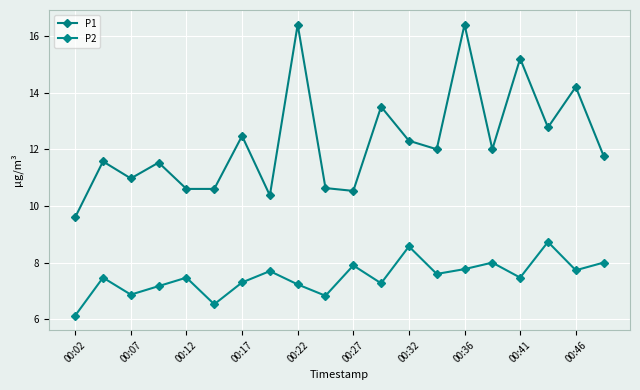

How many data points does each series have?

20